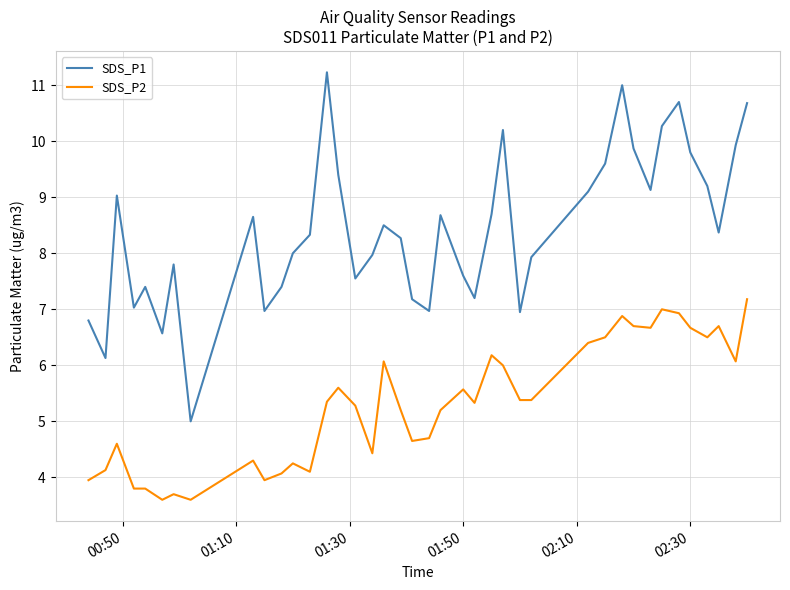

Does the chart have visible grid lines?

Yes